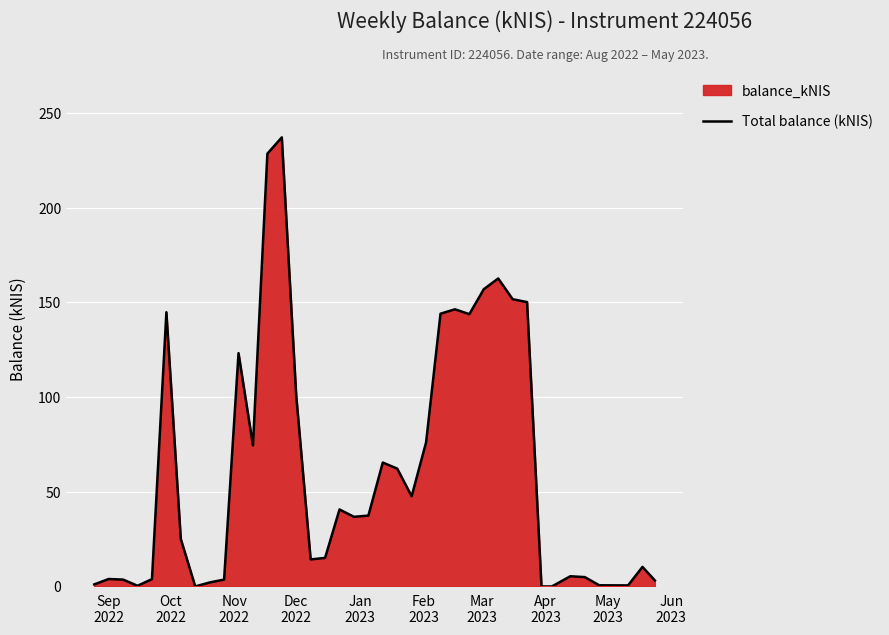

What is the greatest value displayed?

237.0